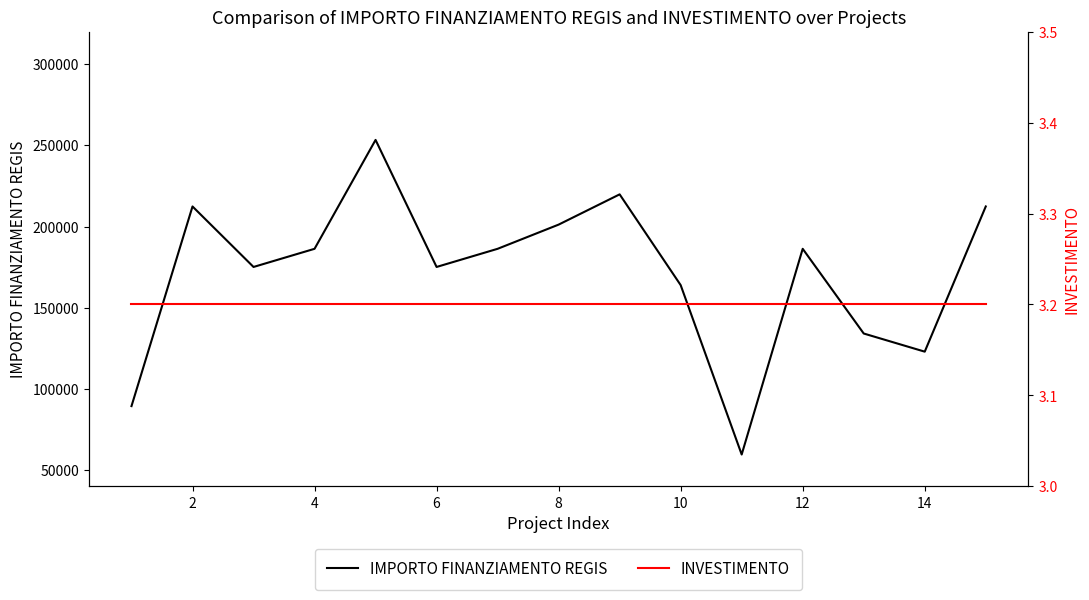

The value of IMPORTO FINANZIAMENTO REGIS at 6 is 309478.0. True or false?

False